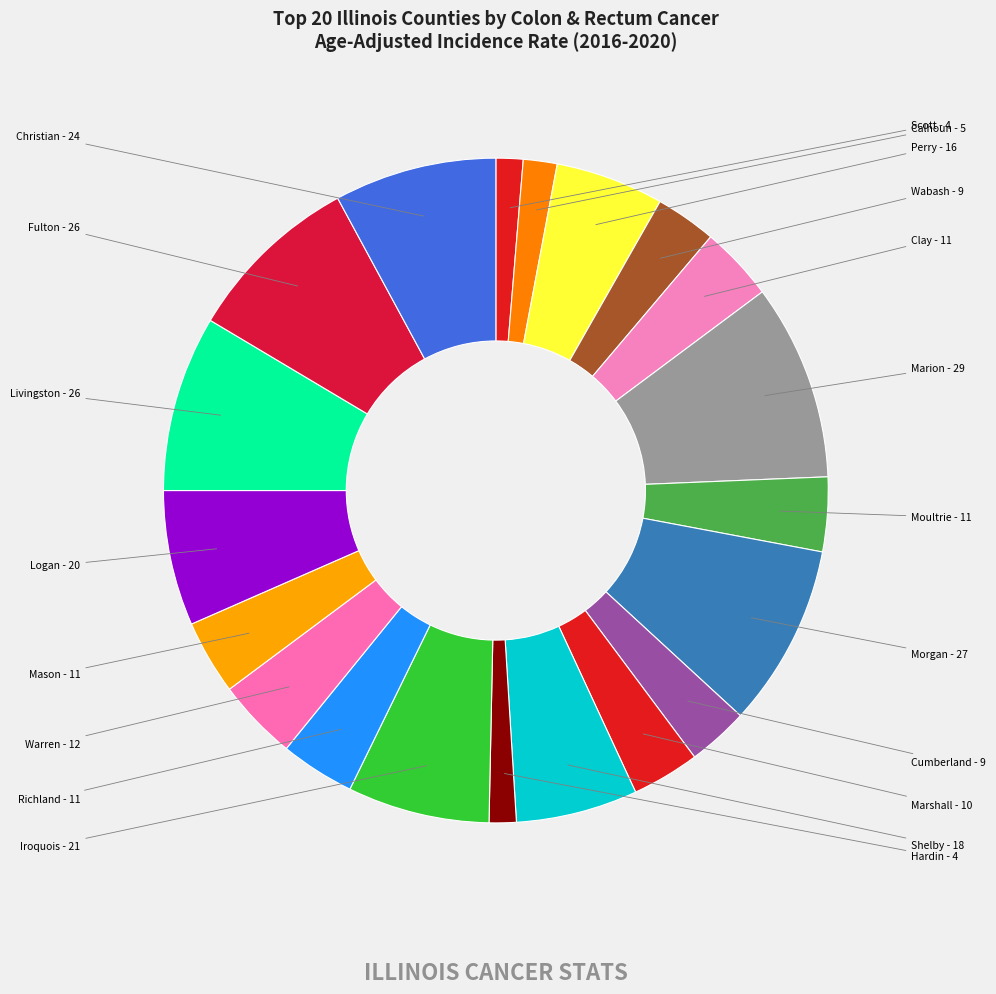

How many slices are in this pie chart?

20